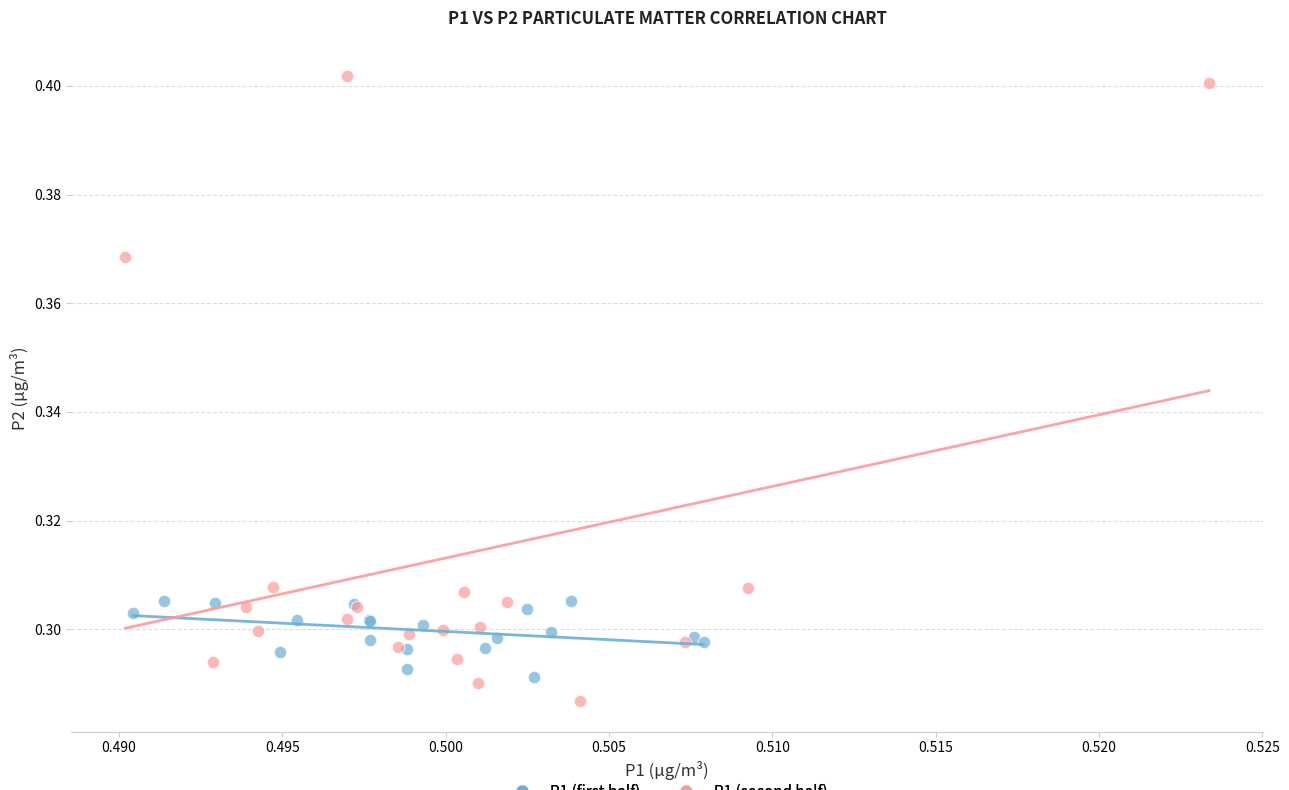

Which series has the largest Y range (max minus min)?

P1 (second half)